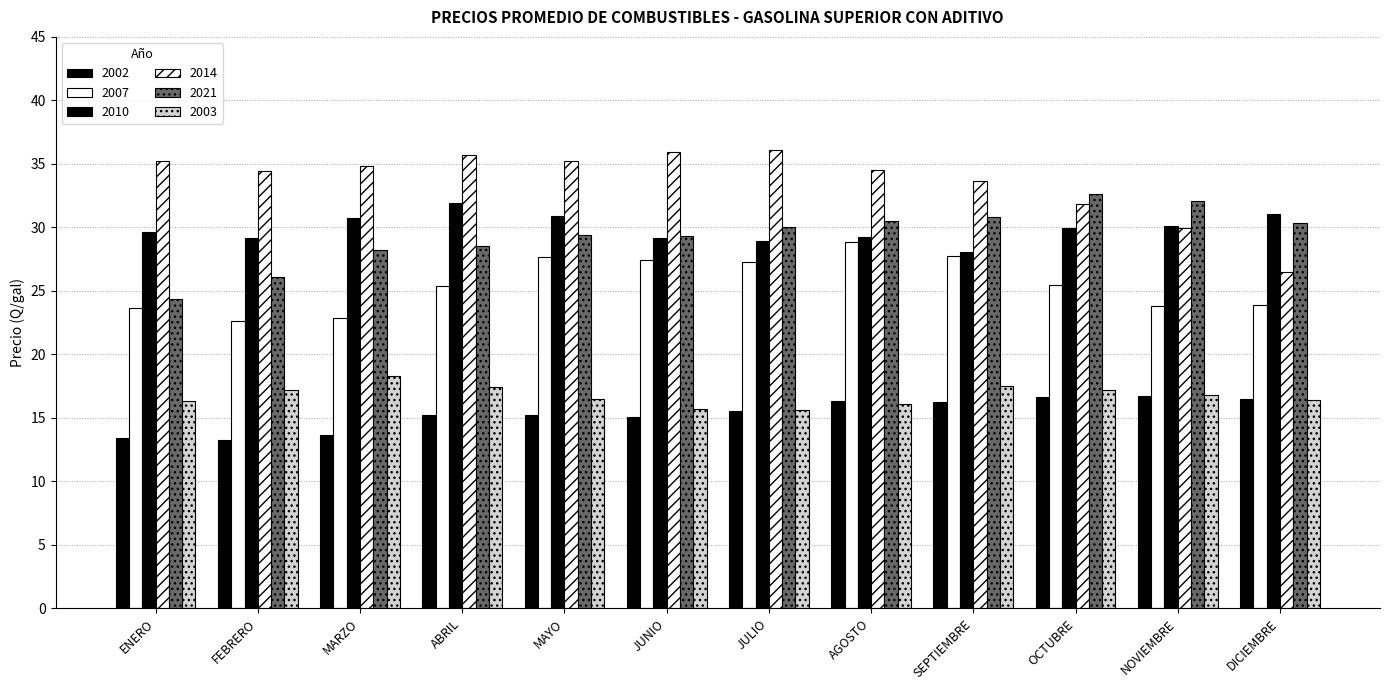

Reading right to left, what are all the values shown in this chart?

2002: DICIEMBRE=16.5	NOVIEMBRE=16.8	OCTUBRE=16.6	SEPTIEMBRE=16.2	AGOSTO=16.3	JULIO=15.6	JUNIO=15.1	MAYO=15.2	ABRIL=15.2	MARZO=13.6	FEBRERO=13.2	ENERO=13.4
2007: DICIEMBRE=23.9	NOVIEMBRE=23.8	OCTUBRE=25.4	SEPTIEMBRE=27.7	AGOSTO=28.8	JULIO=27.3	JUNIO=27.4	MAYO=27.7	ABRIL=25.4	MARZO=22.9	FEBRERO=22.6	ENERO=23.6
2010: DICIEMBRE=31.1	NOVIEMBRE=30.1	OCTUBRE=29.9	SEPTIEMBRE=28.0	AGOSTO=29.2	JULIO=28.9	JUNIO=29.2	MAYO=30.9	ABRIL=31.9	MARZO=30.7	FEBRERO=29.1	ENERO=29.6
2014: DICIEMBRE=26.5	NOVIEMBRE=30.0	OCTUBRE=31.8	SEPTIEMBRE=33.6	AGOSTO=34.5	JULIO=36.1	JUNIO=35.9	MAYO=35.2	ABRIL=35.7	MARZO=34.8	FEBRERO=34.5	ENERO=35.3
2021: DICIEMBRE=30.4	NOVIEMBRE=32.1	OCTUBRE=32.6	SEPTIEMBRE=30.8	AGOSTO=30.5	JULIO=30.0	JUNIO=29.3	MAYO=29.4	ABRIL=28.5	MARZO=28.2	FEBRERO=26.1	ENERO=24.3
2003: DICIEMBRE=16.4	NOVIEMBRE=16.8	OCTUBRE=17.2	SEPTIEMBRE=17.5	AGOSTO=16.1	JULIO=15.6	JUNIO=15.7	MAYO=16.5	ABRIL=17.4	MARZO=18.3	FEBRERO=17.2	ENERO=16.3